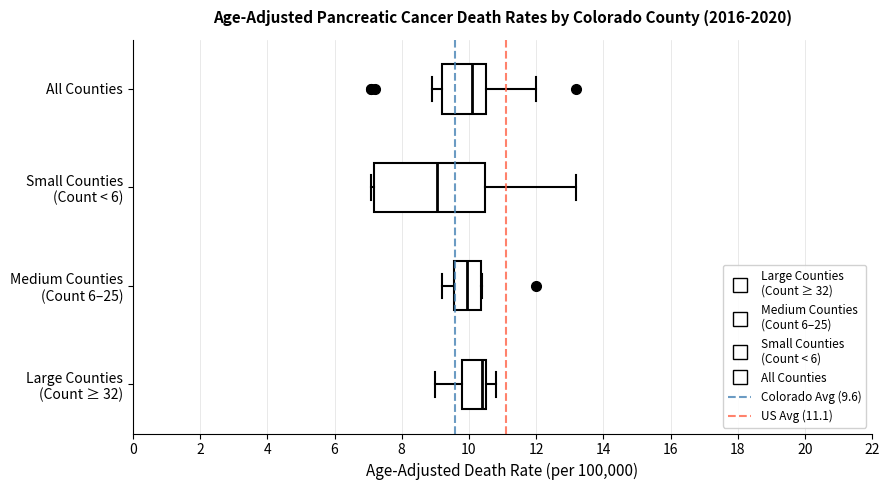

Reading bottom to top, transcribe this box plot: for each box, give where its median line is, the range the box spans, and where its two whiskers end, as read against the x-axis. The values are not printed on the chart, so give them approximately, as read against the axis.

Large Counties (Count ≥ 32): median 10.4, box 9.8 to 10.6, whiskers 9.0 to 10.8
Medium Counties (Count 6–25): median 10.0, box 9.6 to 10.4, whiskers 9.2 to 10.4
Small Counties (Count < 6): median 9.0, box 7.2 to 10.4, whiskers 7.2 (just left of the box's left edge) to 13.2
All Counties: median 10.2, box 9.2 to 10.6, whiskers 9.0 to 12.0